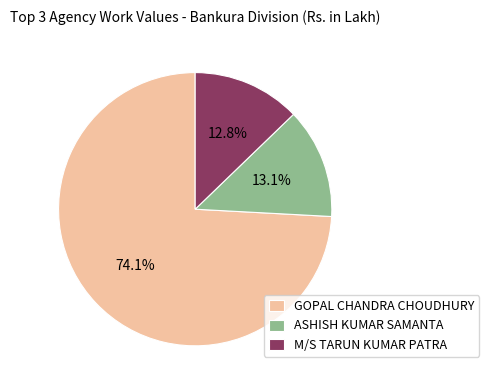

What portion of the pie excludes ASHISH KUMAR SAMANTA?

86.9%